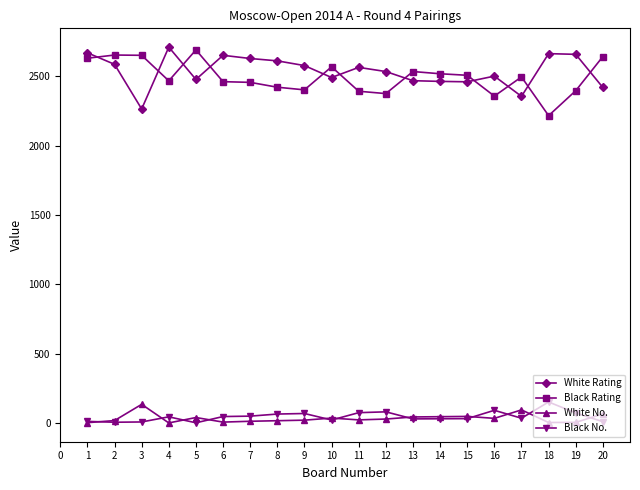

The value of Black Rating at 5 is 1186. True or false?

False